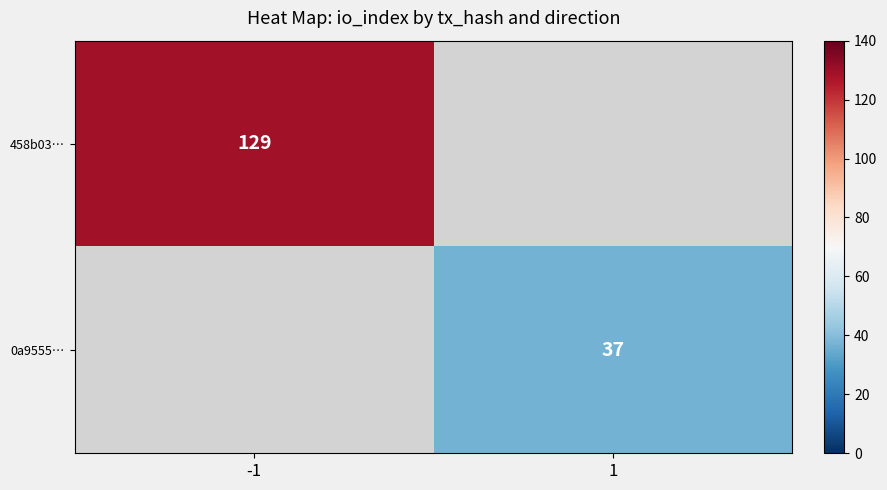

At how many categories does at least one series exceed 117?

1